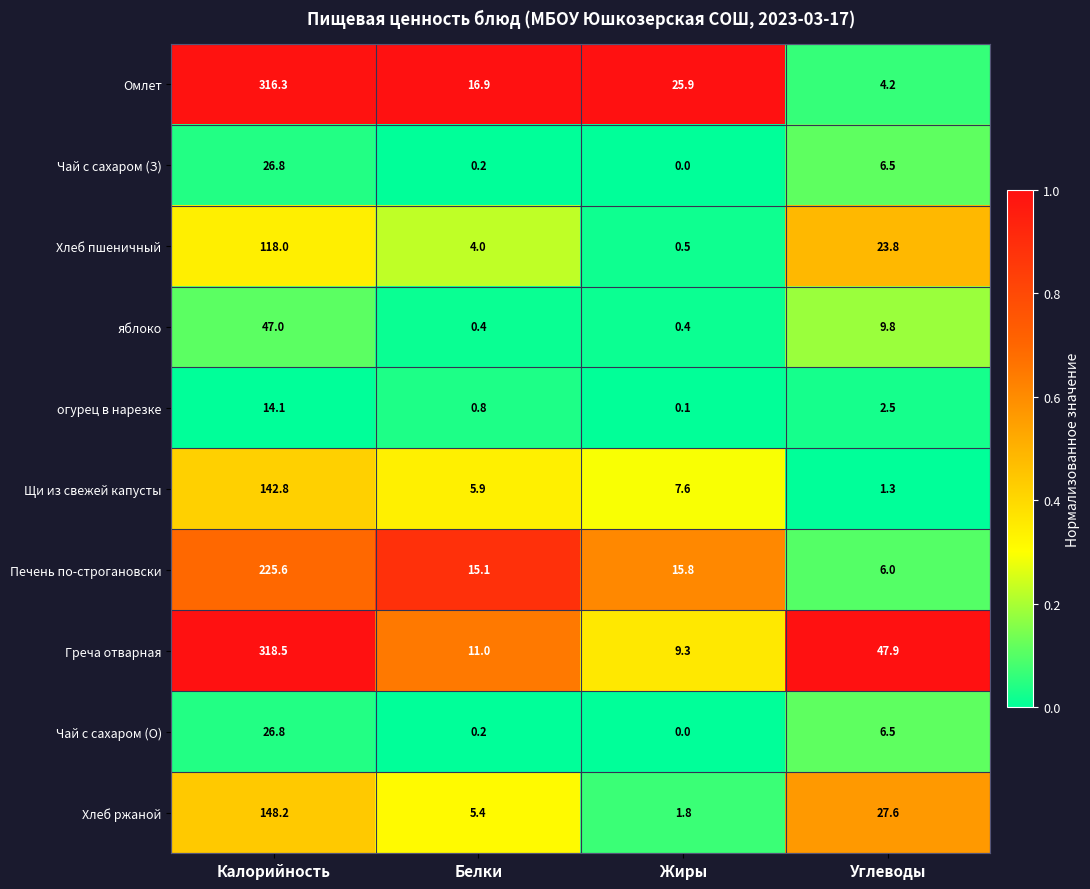

At which category is the sum across all series the highest?

Калорийность